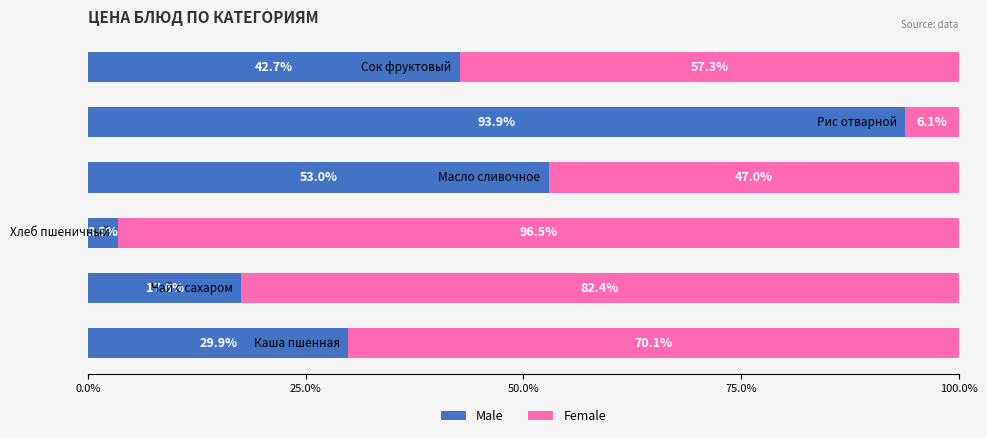

What is the difference between the second highest and minimum values in the Male series?

49.5